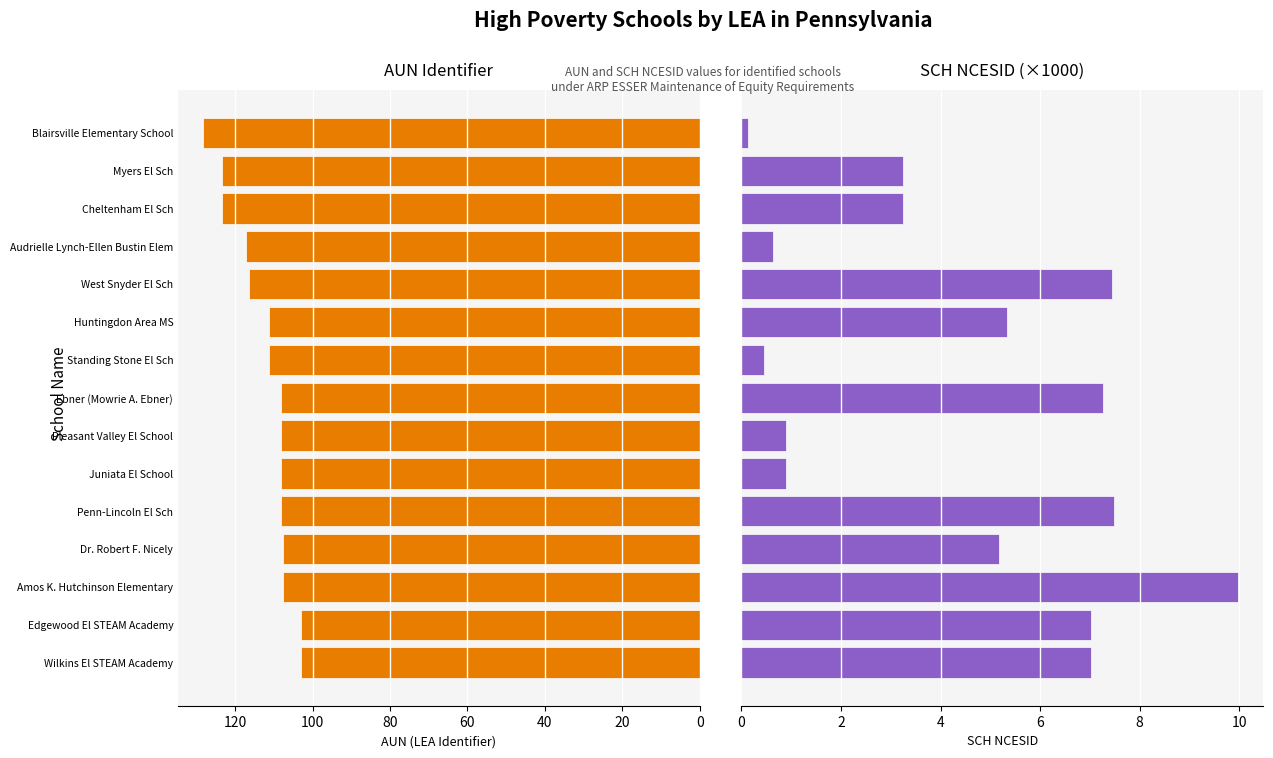

What is the difference between the maximum and minimum values in the AUN series?

25.3